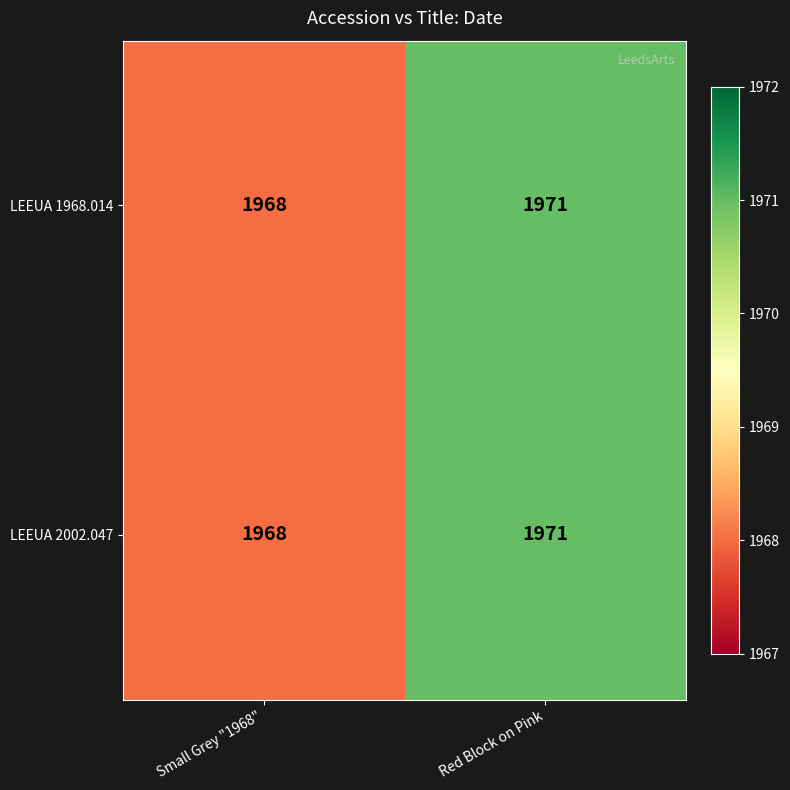

Rank the categories by LEEUA 1968.014 value from lowest to highest.

Small Grey "1968", Red Block on Pink